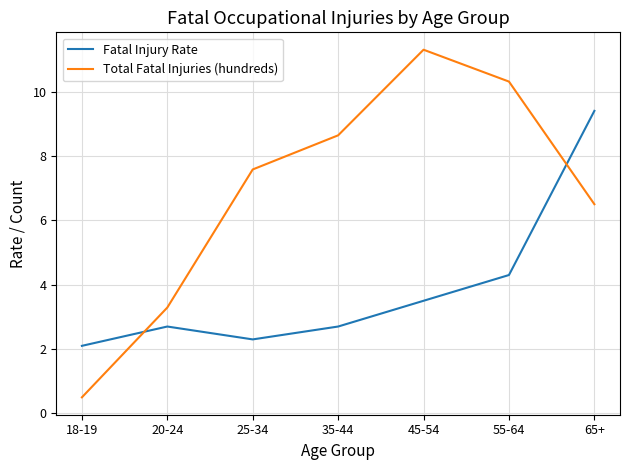

What is the smallest value displayed?

0.5